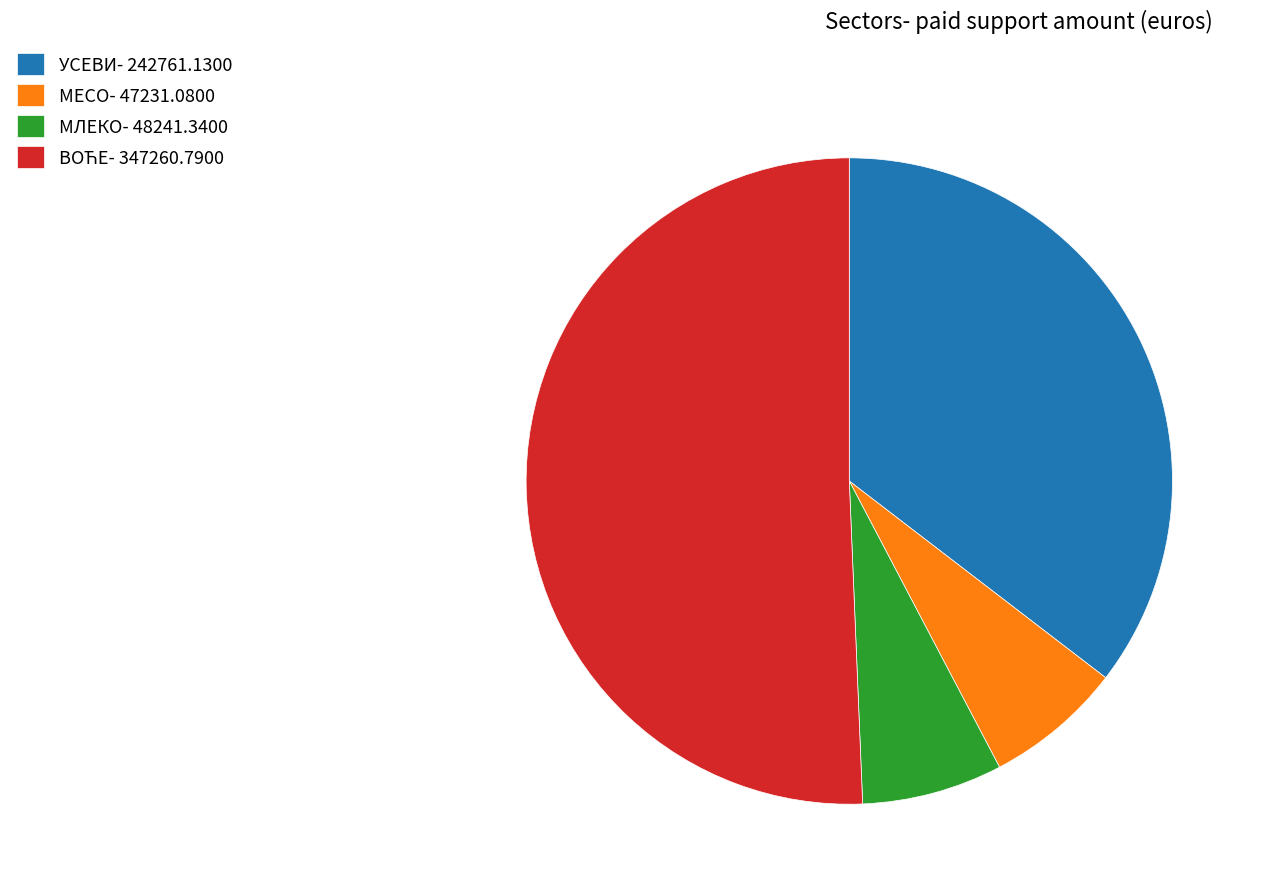

True or false: МЕСО- 47231.0800 accounts for 1% of the total.

False